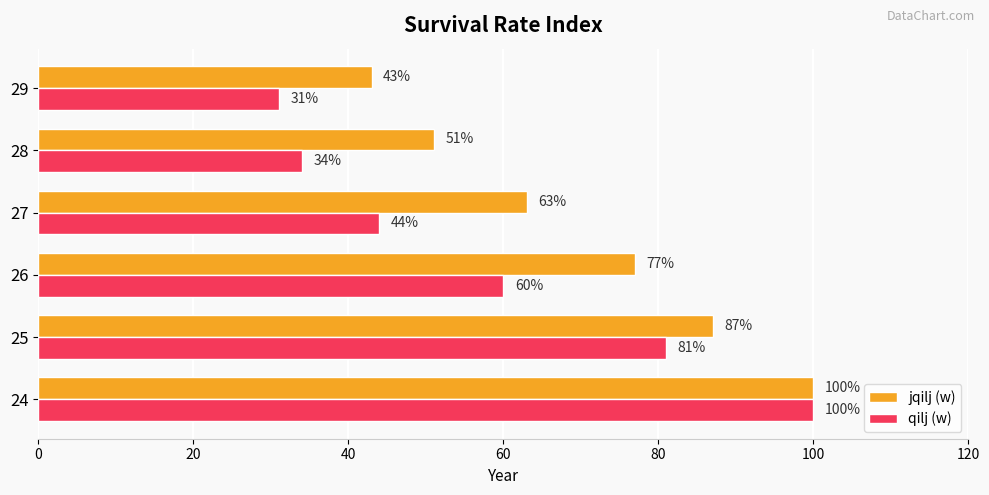

What is the sum of all qilj (w) values?

350